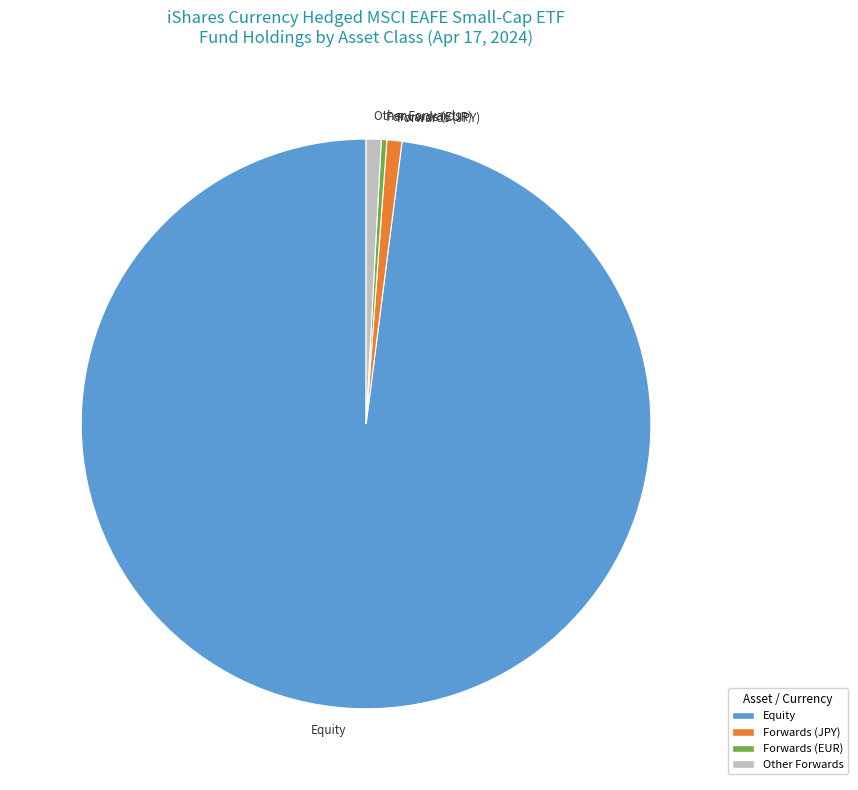

Is there a majority slice in this chart?

Yes